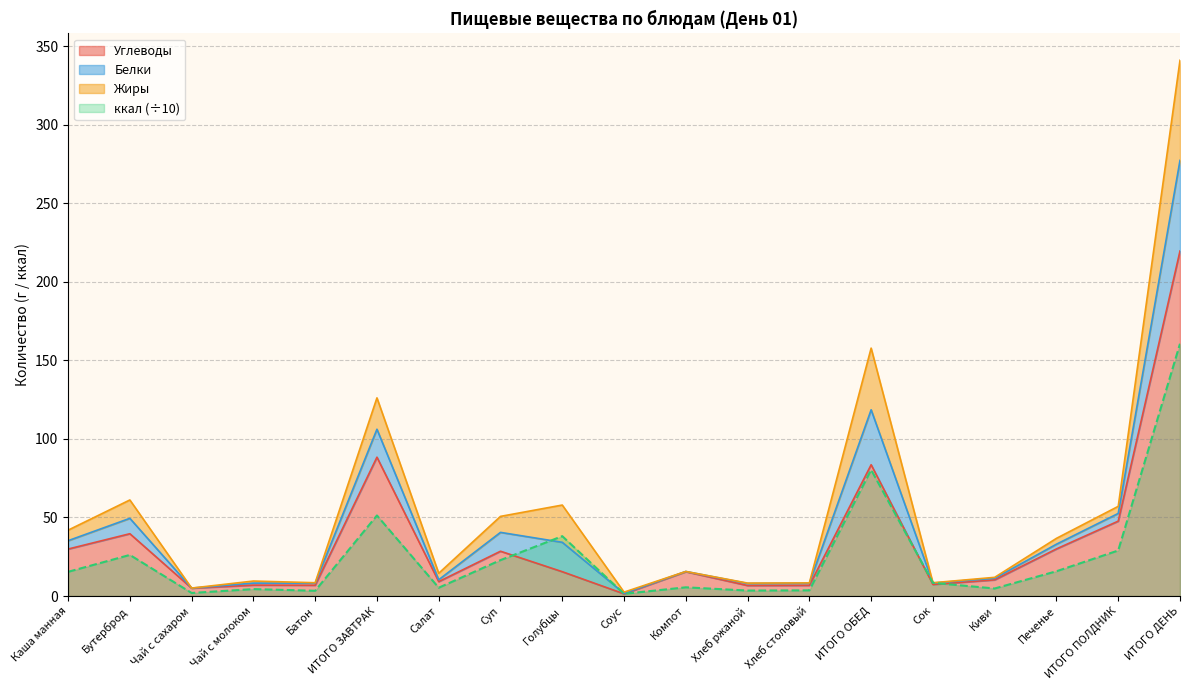

At which label is Углеводы closest to 110?

ИТОГО ЗАВТРАК